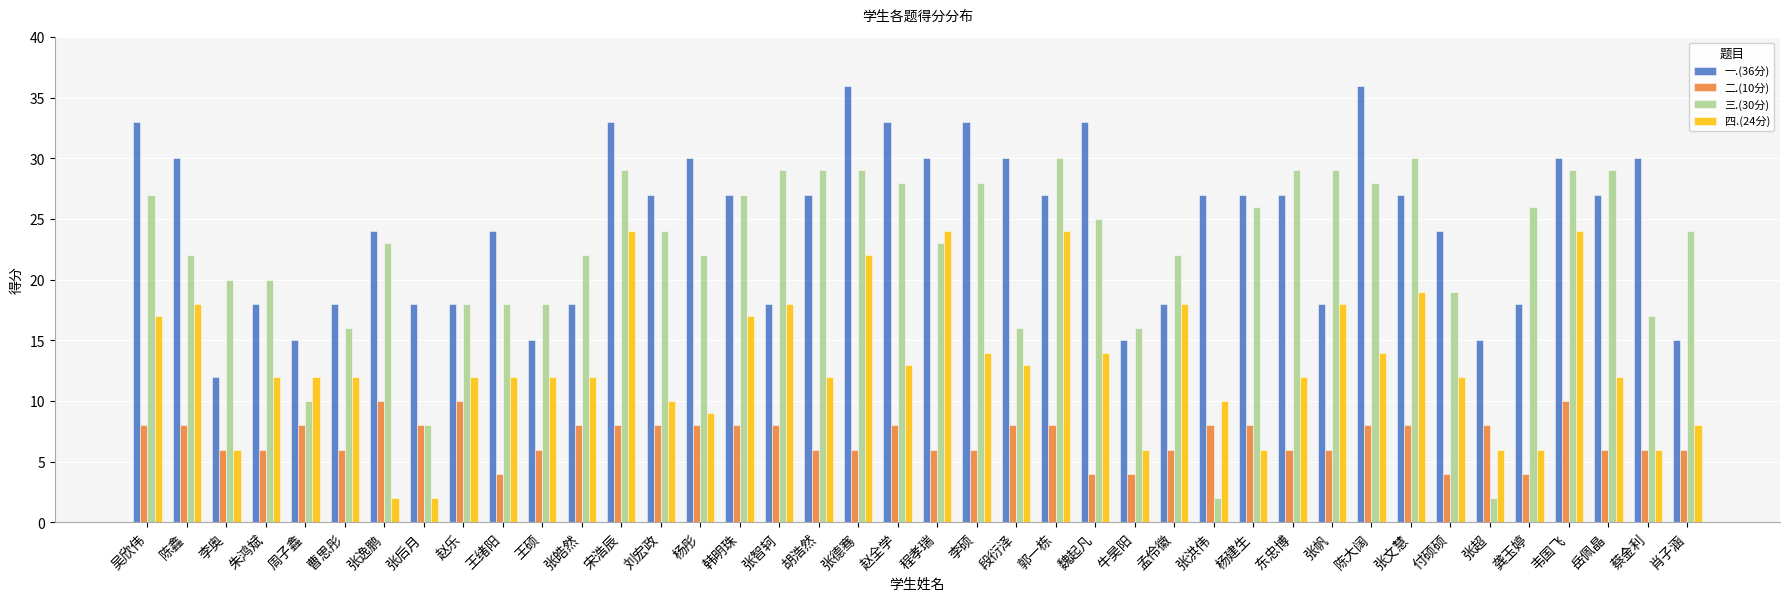

What is the maximum value shown in the chart?

36